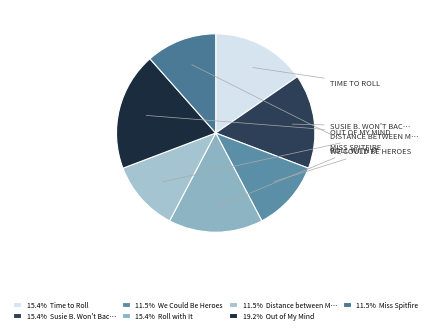

Does any single category account for the majority?

No